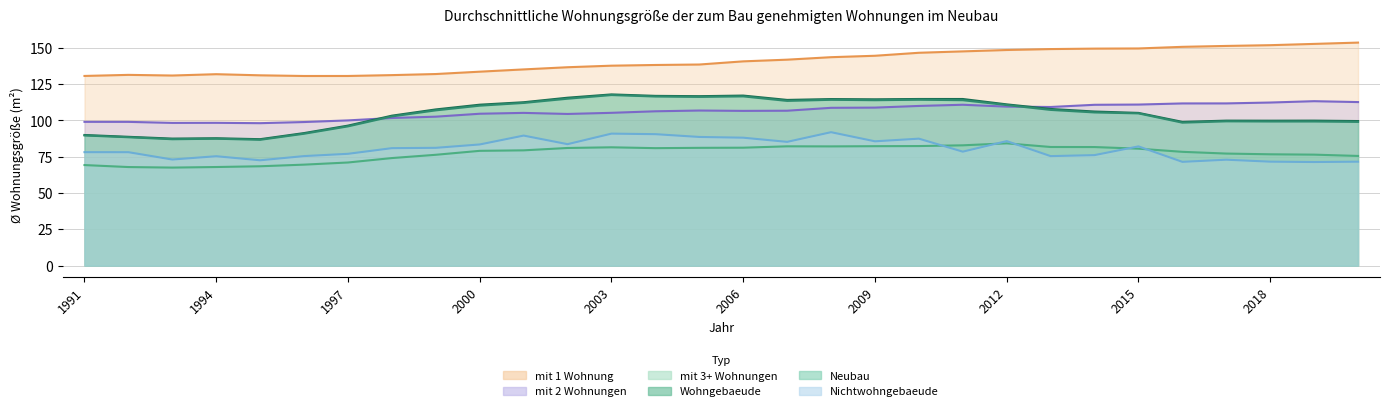

Reading left to right, transcribe all the data shown in this chart.

Neubau: 89.6	88.4	87.0	87.4	86.7	90.8	95.9	102.8	106.9	110.2	112.0	115.0	117.5	116.5	116.2	116.6	113.4	114.2	113.9	114.2	113.9	110.6	107.2	105.5	104.8	98.5	99.4	99.3	99.3	99.0
Wohngebaeude: 90.0	88.7	87.5	87.7	87.1	91.3	96.4	103.3	107.6	110.8	112.5	115.6	117.9	116.9	116.7	117.1	114.1	114.7	114.5	114.8	114.8	111.0	107.9	106.1	105.2	99.0	99.8	99.8	99.9	99.6
mit 1 Wohnung: 130.6	131.4	130.9	131.8	131.1	130.6	130.6	131.2	131.9	133.6	135.1	136.6	137.7	138.2	138.5	140.7	141.8	143.6	144.5	146.6	147.6	148.5	149.1	149.4	149.6	150.7	151.3	151.8	152.7	153.6
mit 2 Wohnungen: 99.0	99.0	98.3	98.3	98.1	98.9	100.0	101.7	102.6	104.6	105.2	104.5	105.2	106.3	106.8	106.6	106.7	108.7	108.8	110.0	110.8	109.5	109.2	110.8	110.9	111.7	111.7	112.3	113.2	112.6
mit 3+ Wohnungen: 69.2	67.9	67.5	67.9	68.4	69.5	71.0	74.1	76.3	79.0	79.4	81.0	81.5	80.9	81.1	81.2	82.2	82.1	82.2	82.3	82.8	84.2	81.7	81.7	80.5	78.4	77.2	76.7	76.4	75.5
Nichtwohngebaeude: 78.1	78.1	73.1	75.3	72.5	75.4	77.0	80.9	81.1	83.4	89.5	83.6	90.9	90.5	88.6	88.1	85.2	91.9	85.6	87.4	78.5	85.8	75.4	76.1	82.1	71.5	72.9	71.6	71.3	71.6